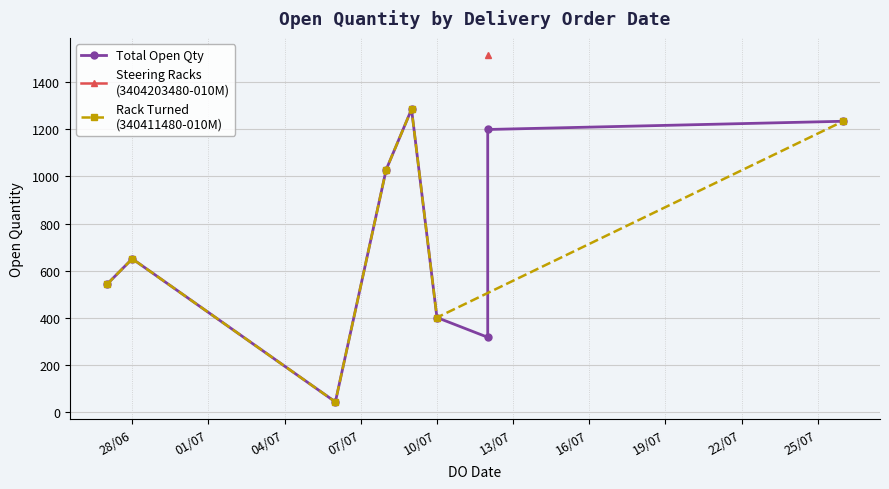

How many interior local valleys (lower than both neighbors) does the data have?

2